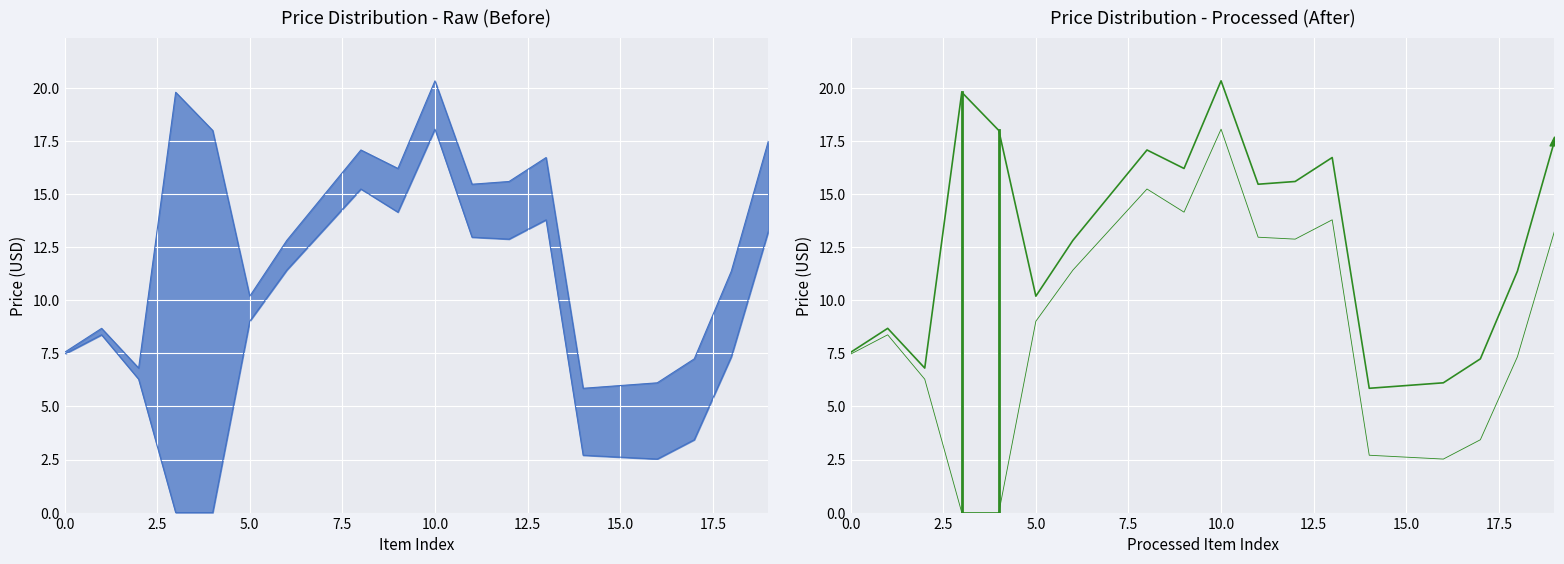

Which series reaches the minimum Y coordinate?

Lower Price